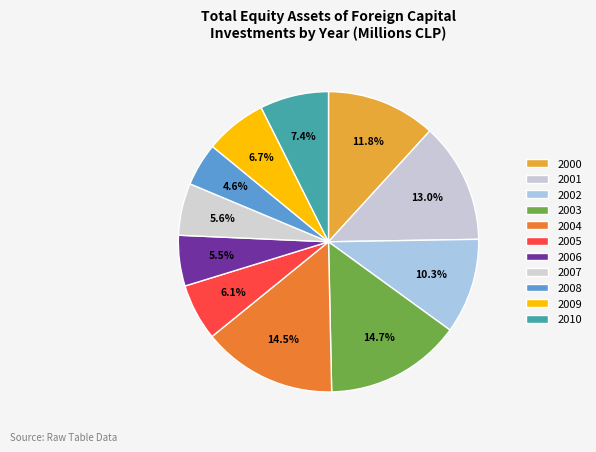

What is the largest slice in the pie chart?

2003